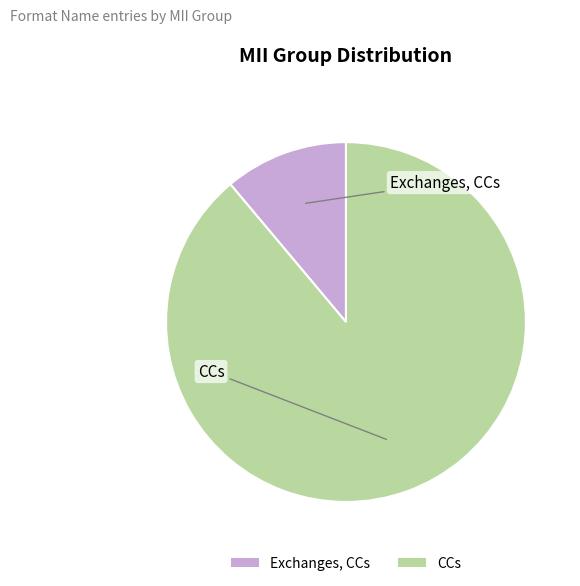

How many segments does this pie chart have?

2